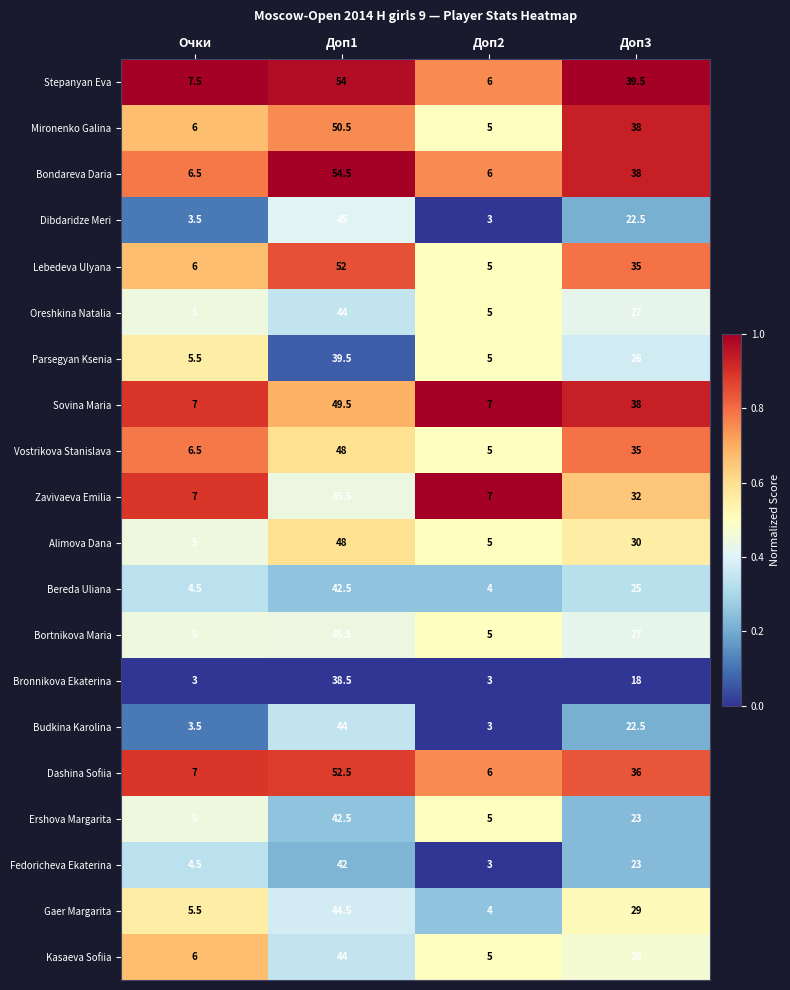

What is the difference between the Kasaeva Sofiia values at Доп3 and Доп1?

16.0